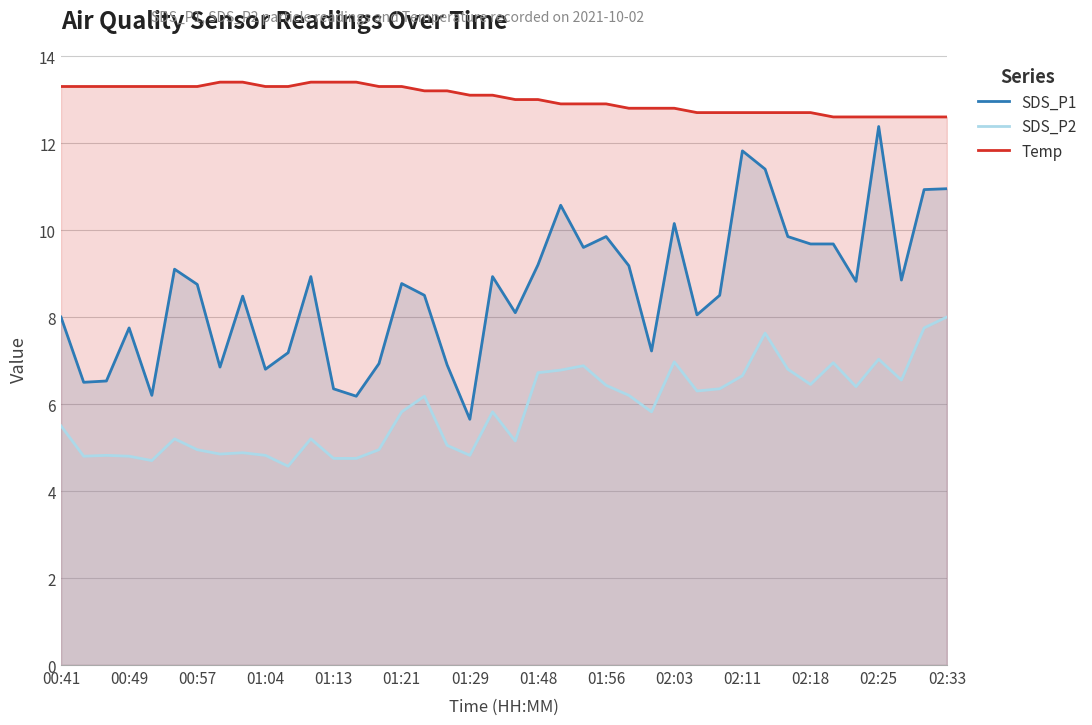

What is the highest value of the Temp series?

13.4